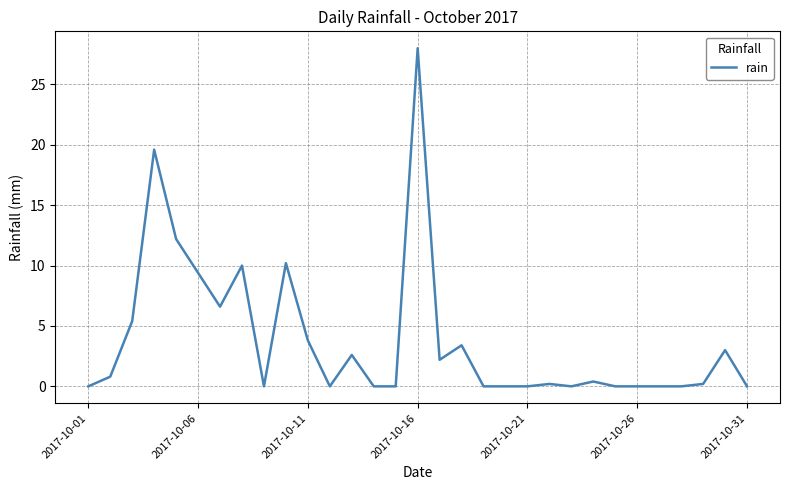

Count the number of categories in the chart.

31